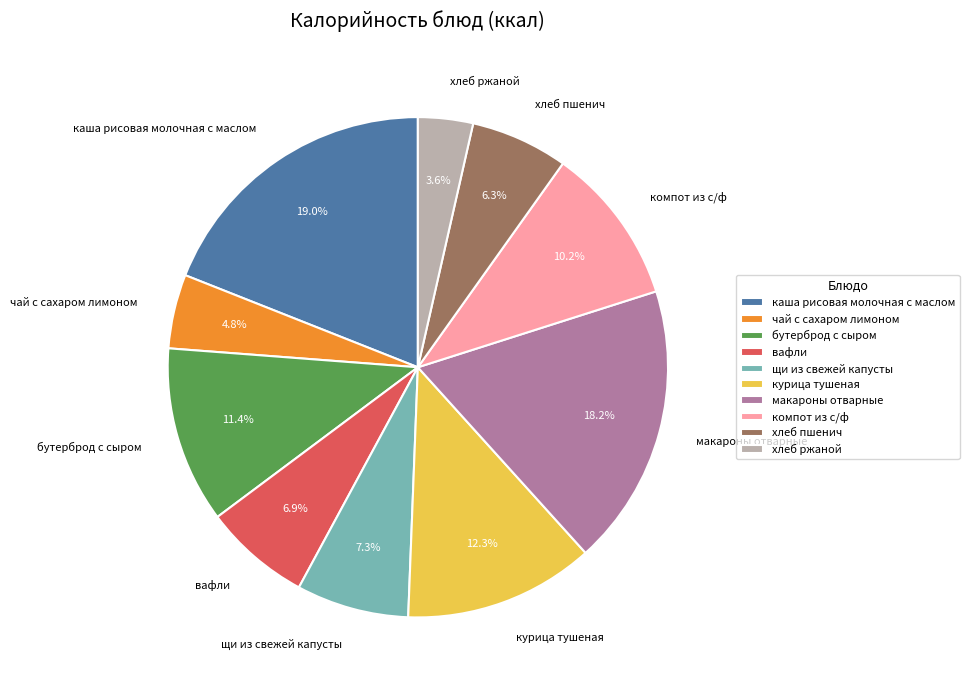

True or false: вафли accounts for 16% of the total.

False